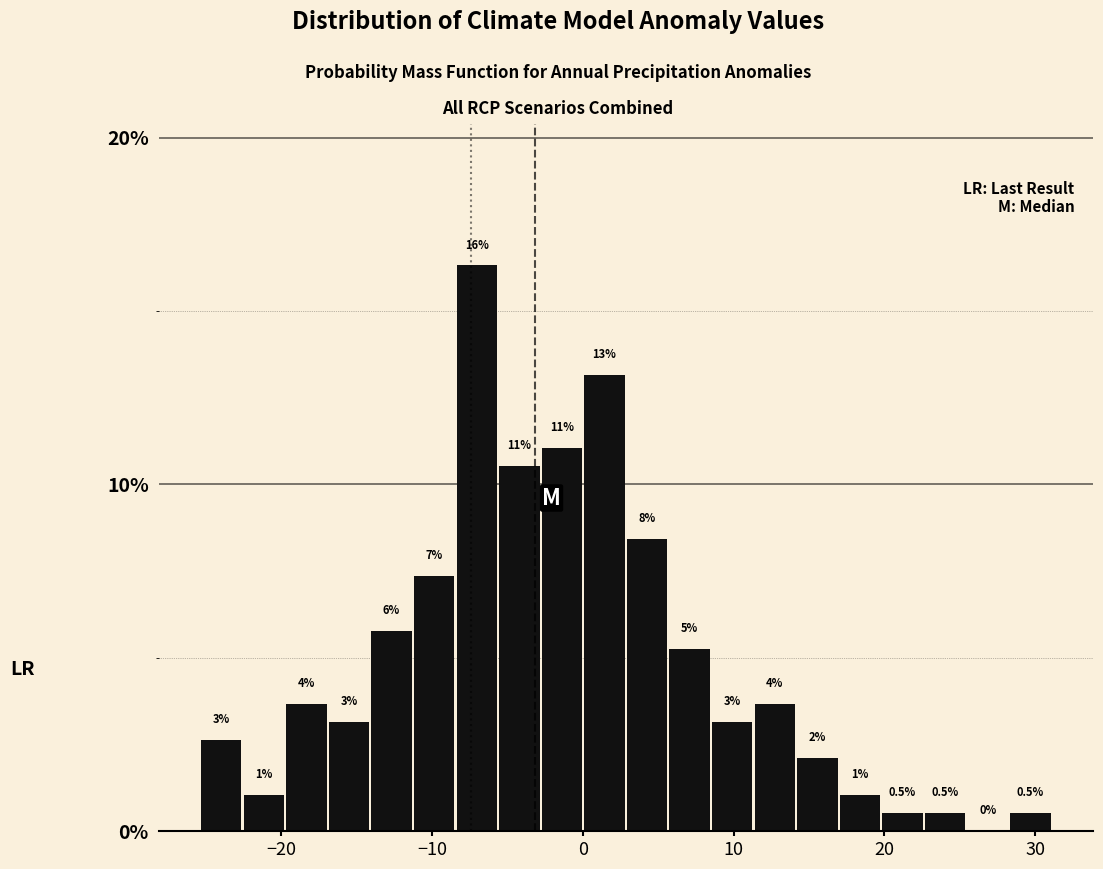

Read against the x-axis, roughly where is the centre of the tallest bar?

-7